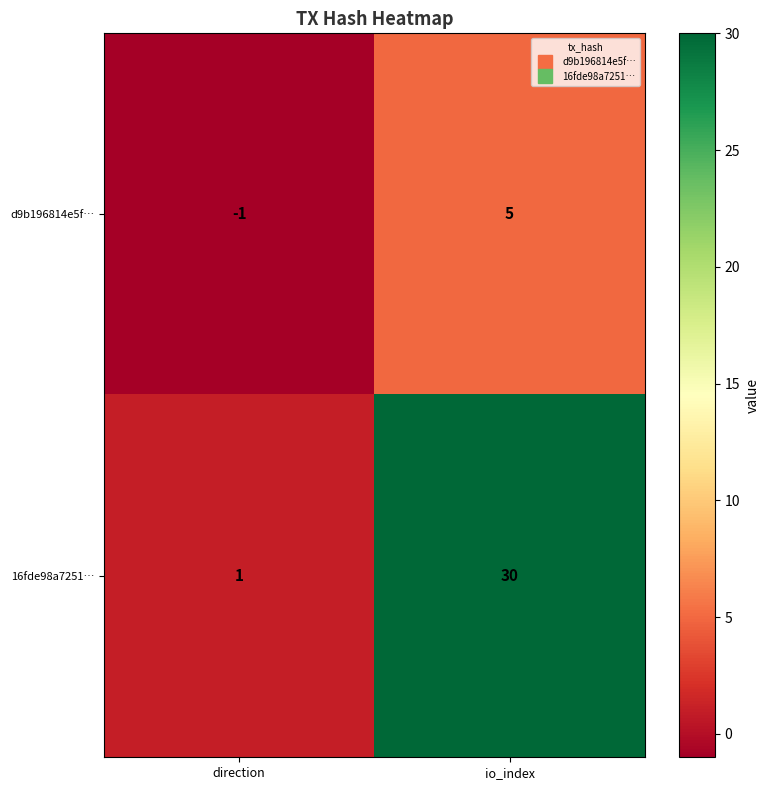

At how many categories does at least one series exceed 4?

1